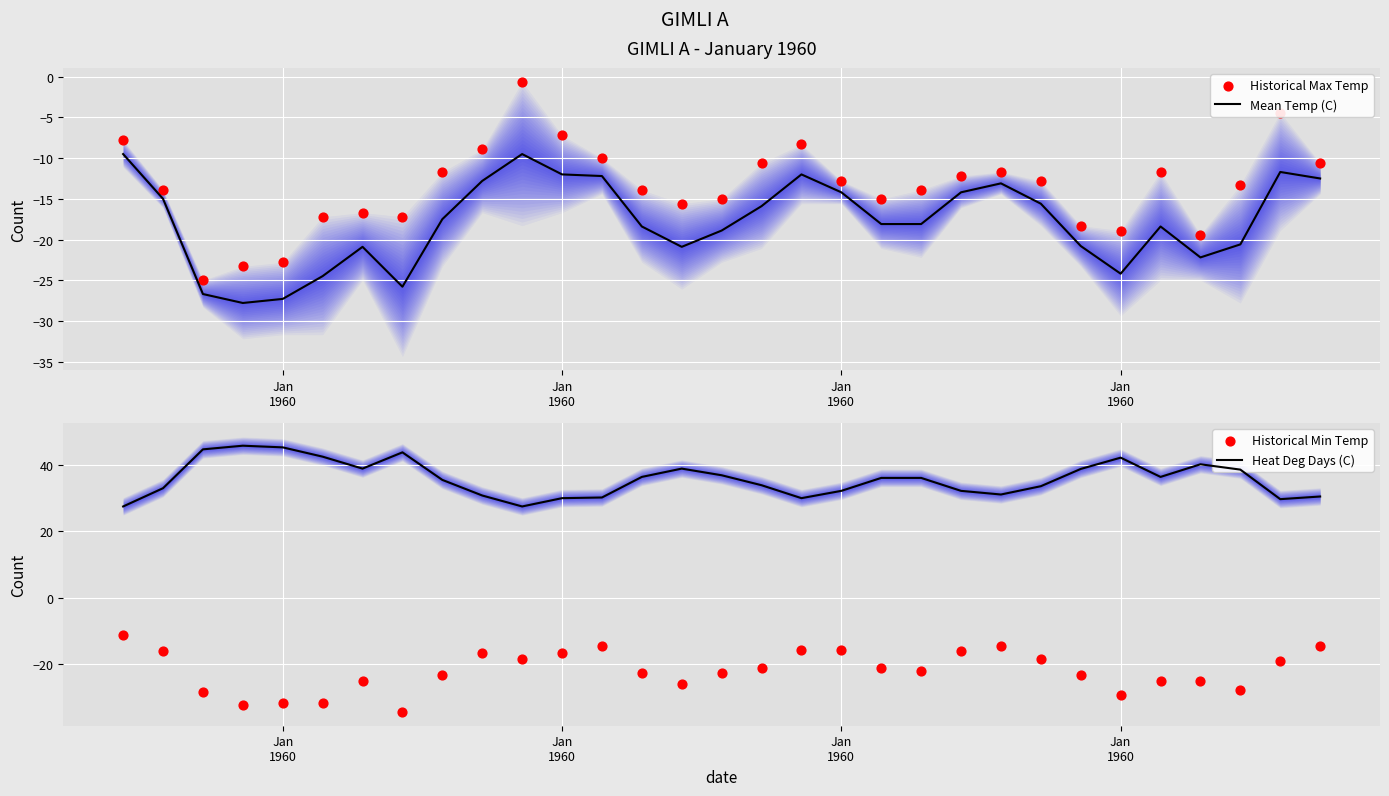

Is the value of Historical Max Temp at 13 greater than the value of Mean Temp (C) at 23?

Yes